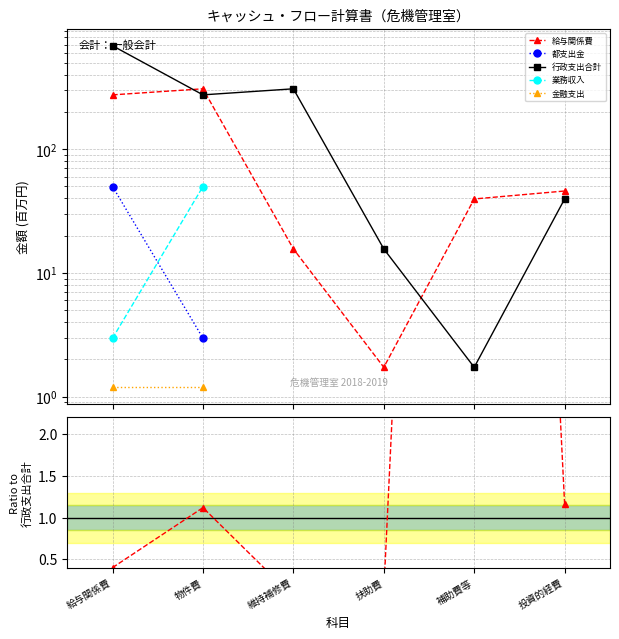

How many lines are shown in the chart?

5